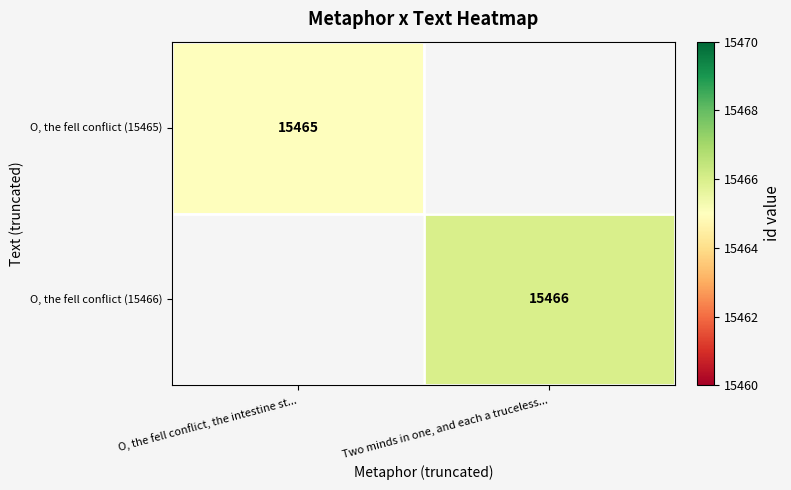

Is the value of O, the fell conflict (15466) at Two minds in one, and each a truceless... greater than the value of O, the fell conflict (15465) at O, the fell conflict, the intestine st...?

Yes